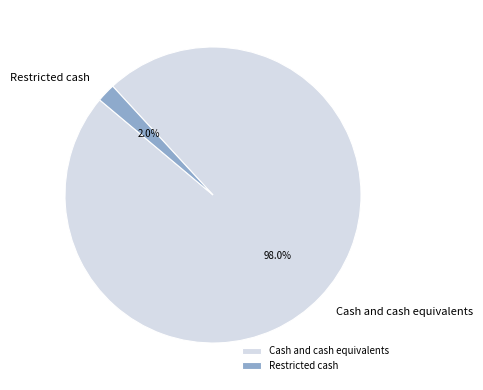

To the nearest percent, what is the difference between the largest and smallest slice percentages?

96%